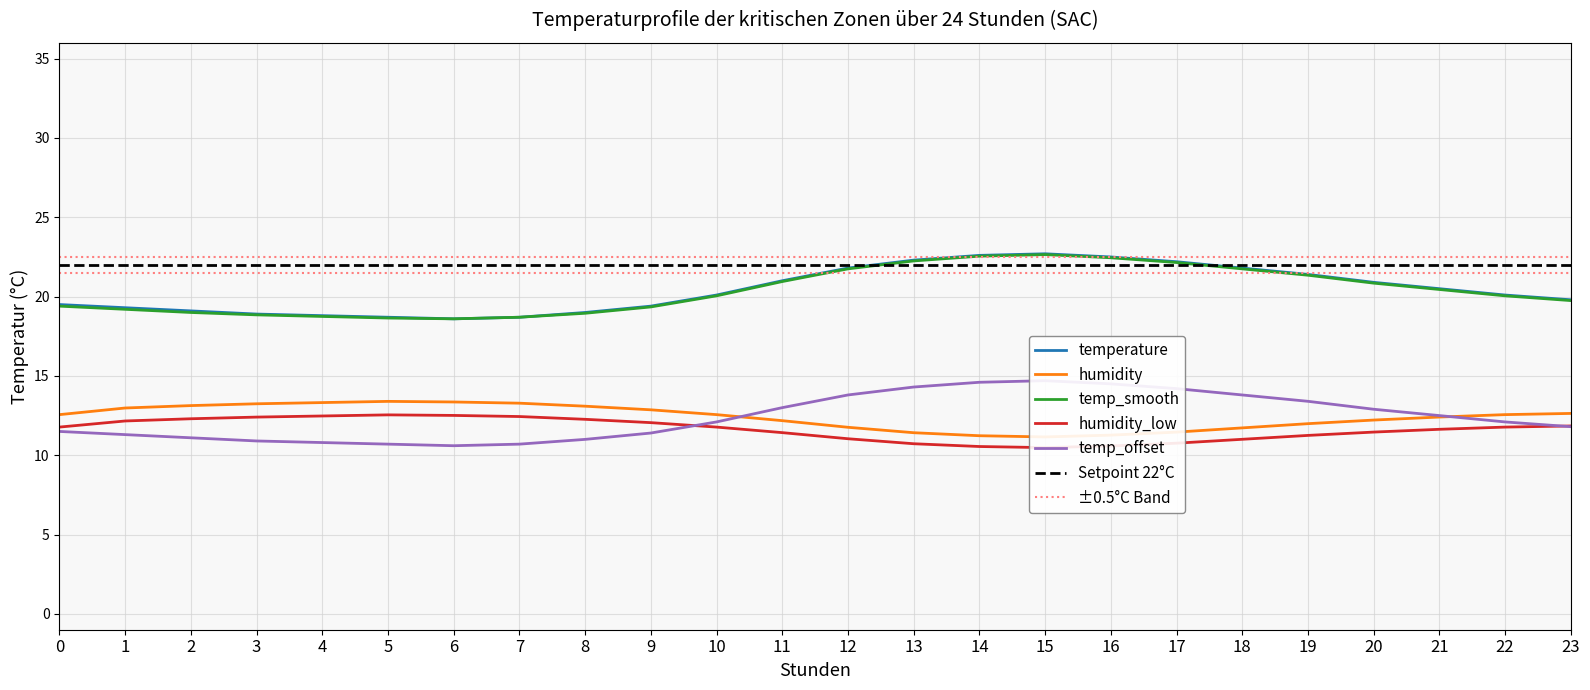

True or false: temperature has more than 2 points higher than both neighbors.

False